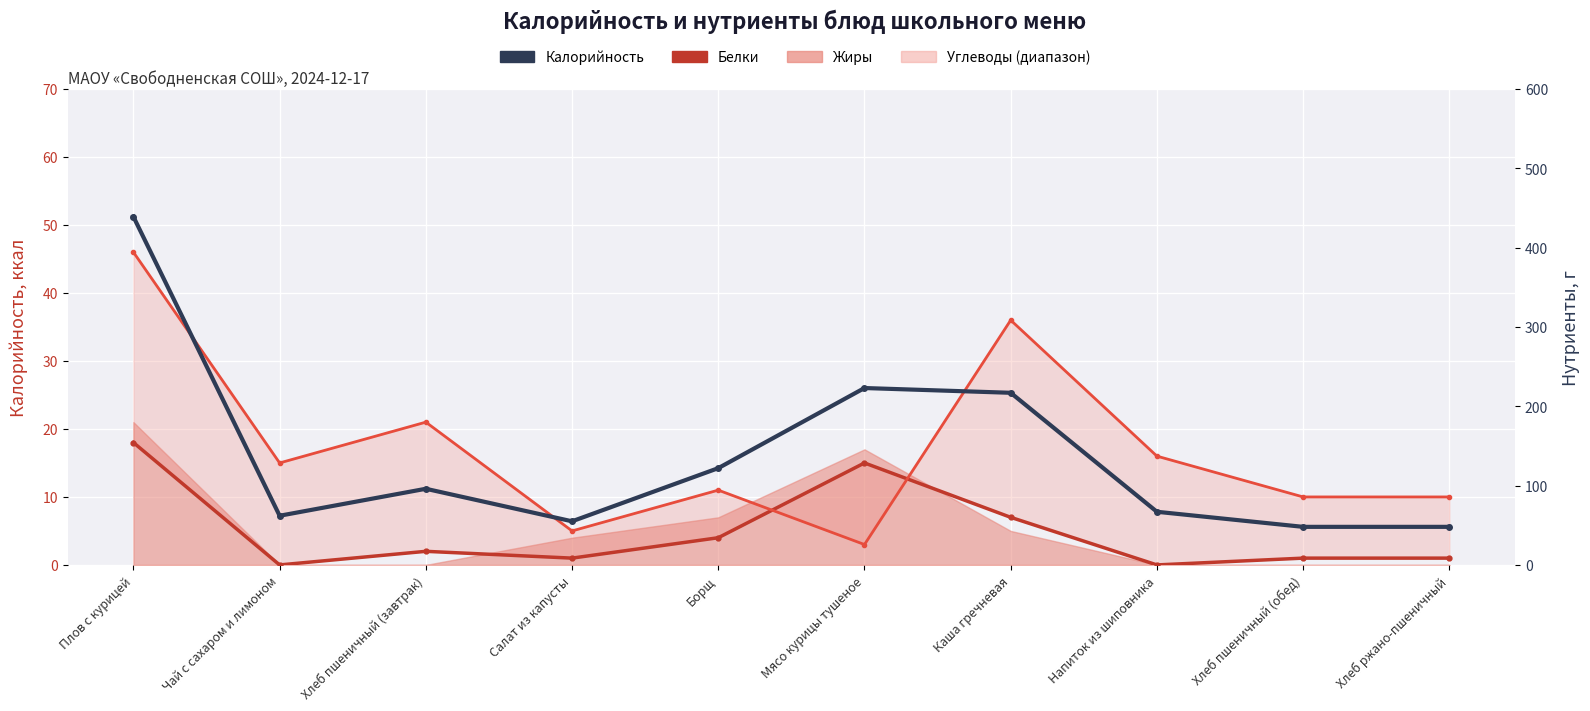

At how many categories does at least one series exceed 186?

3